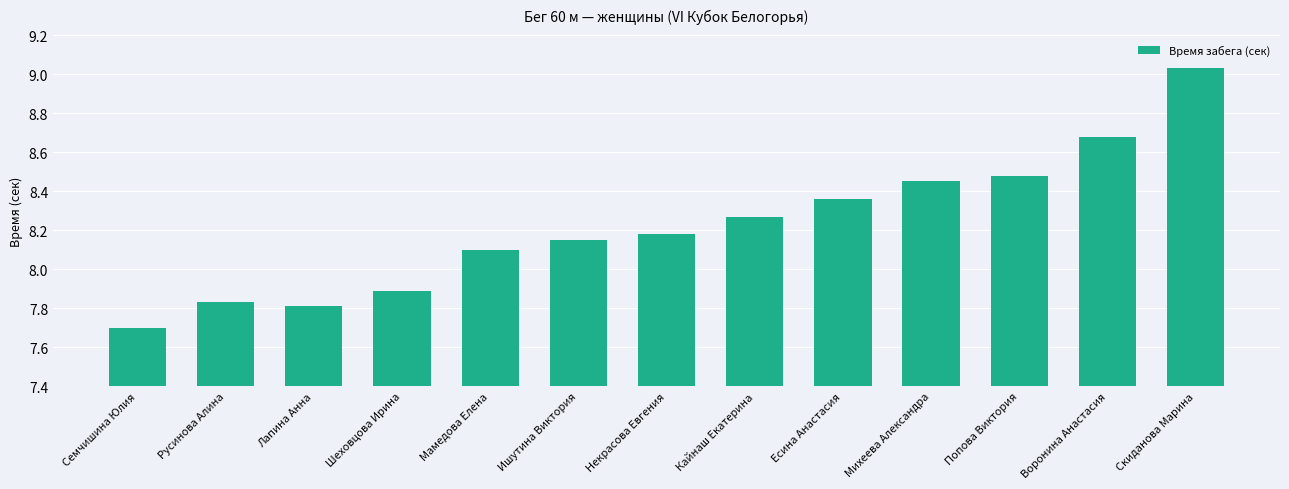

What is the change in value from Есина Анастасия to Скиданова Марина?

+0.7